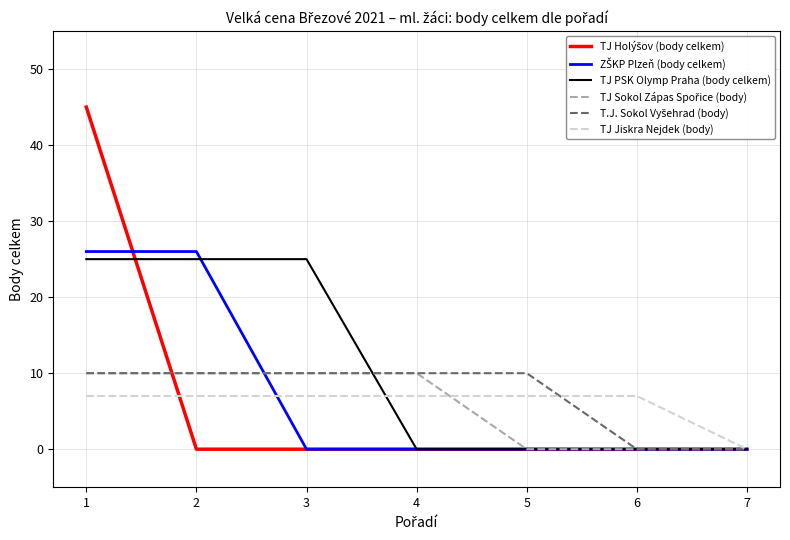

Which series has the largest total across all categories?

TJ PSK Olymp Praha (body celkem)